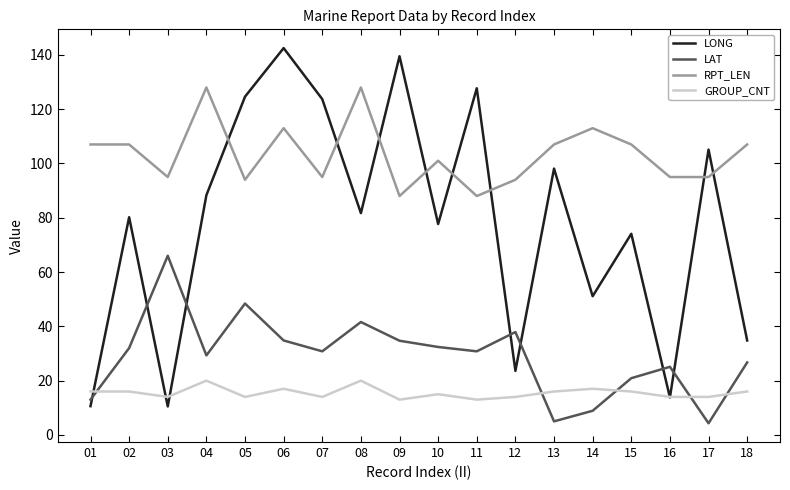

What is the difference between the maximum and minimum values in the LONG series?

132.0